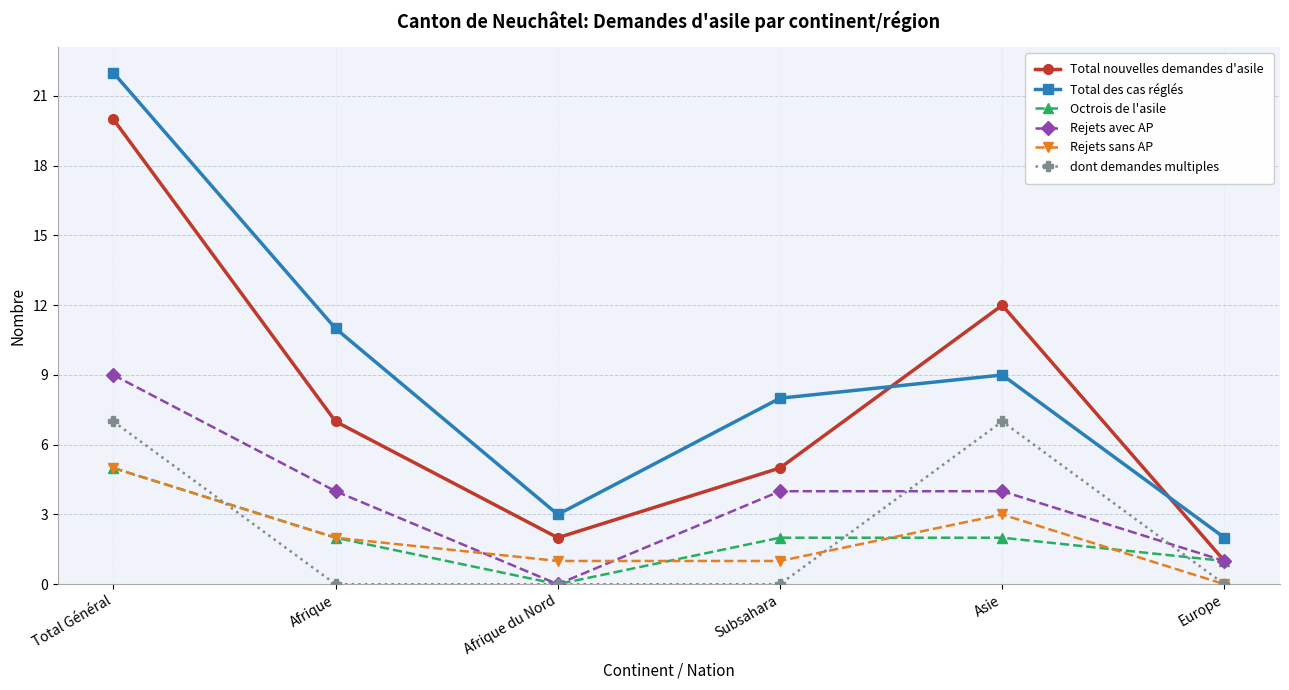

Between Afrique and Subsahara, which series saw the biggest shift?

Total des cas réglés